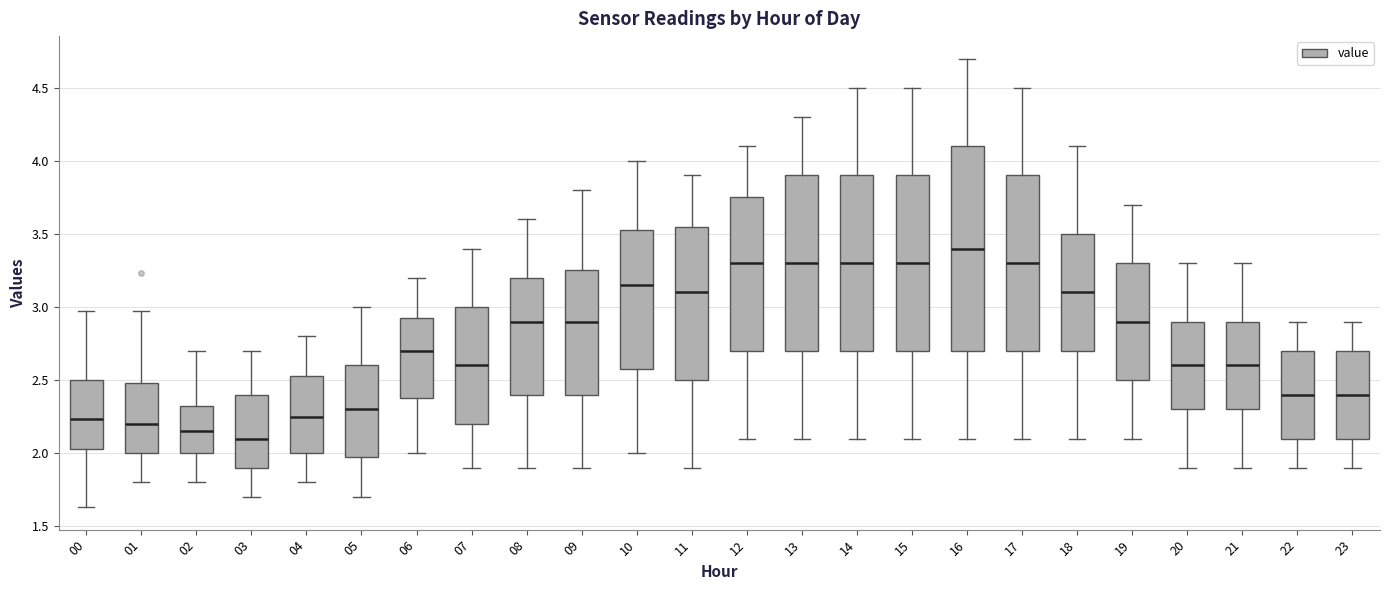

Reading left to right, transcribe this box plot: for each box, give where its median line is, the range the box spans, and where its two whiskers end, as read against the y-axis. The values are not printed on the chart, so give them approximately, as read against the axis.

00: median 2.25, box 2.05 to 2.50, whiskers 1.65 to 2.95
01: median 2.20, box 2.00 to 2.50, whiskers 1.80 to 2.95
02: median 2.15, box 2.00 to 2.35, whiskers 1.80 to 2.70
03: median 2.10, box 1.90 to 2.40, whiskers 1.70 to 2.70
04: median 2.25, box 2.00 to 2.55, whiskers 1.80 to 2.80
05: median 2.30, box 2.00 to 2.60, whiskers 1.70 to 3.00
06: median 2.70, box 2.40 to 2.95, whiskers 2.00 to 3.20
07: median 2.60, box 2.20 to 3.00, whiskers 1.90 to 3.40
08: median 2.90, box 2.40 to 3.20, whiskers 1.90 to 3.60
09: median 2.90, box 2.40 to 3.25, whiskers 1.90 to 3.80
10: median 3.15, box 2.60 to 3.55, whiskers 2.00 to 4.00
11: median 3.10, box 2.50 to 3.55, whiskers 1.90 to 3.90
12: median 3.30, box 2.70 to 3.75, whiskers 2.10 to 4.10
13: median 3.30, box 2.70 to 3.90, whiskers 2.10 to 4.30
14: median 3.30, box 2.70 to 3.90, whiskers 2.10 to 4.50
15: median 3.30, box 2.70 to 3.90, whiskers 2.10 to 4.50
16: median 3.40, box 2.70 to 4.10, whiskers 2.10 to 4.70
17: median 3.30, box 2.70 to 3.90, whiskers 2.10 to 4.50
18: median 3.10, box 2.70 to 3.50, whiskers 2.10 to 4.10
19: median 2.90, box 2.50 to 3.30, whiskers 2.10 to 3.70
20: median 2.60, box 2.30 to 2.90, whiskers 1.90 to 3.30
21: median 2.60, box 2.30 to 2.90, whiskers 1.90 to 3.30
22: median 2.40, box 2.10 to 2.70, whiskers 1.90 to 2.90
23: median 2.40, box 2.10 to 2.70, whiskers 1.90 to 2.90